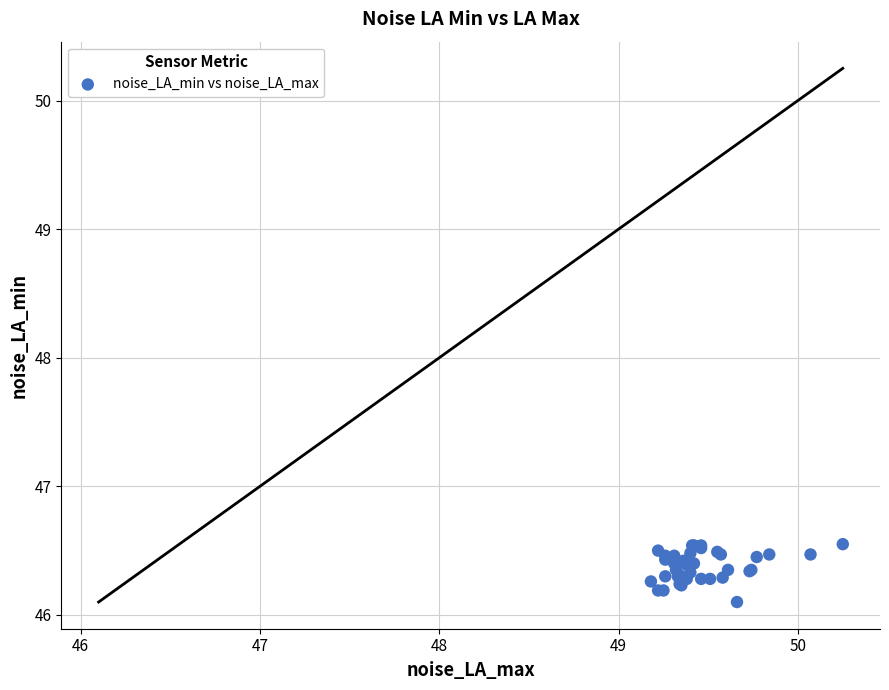

What Y value in the scatter plot is closest to 46?

46.1